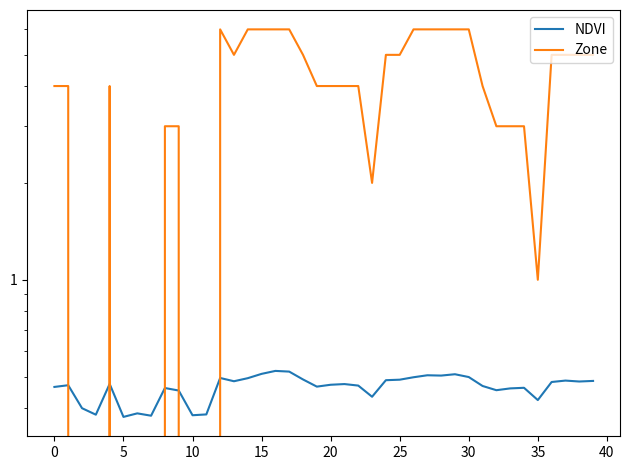

What is the label of the 19th point from the left?

18